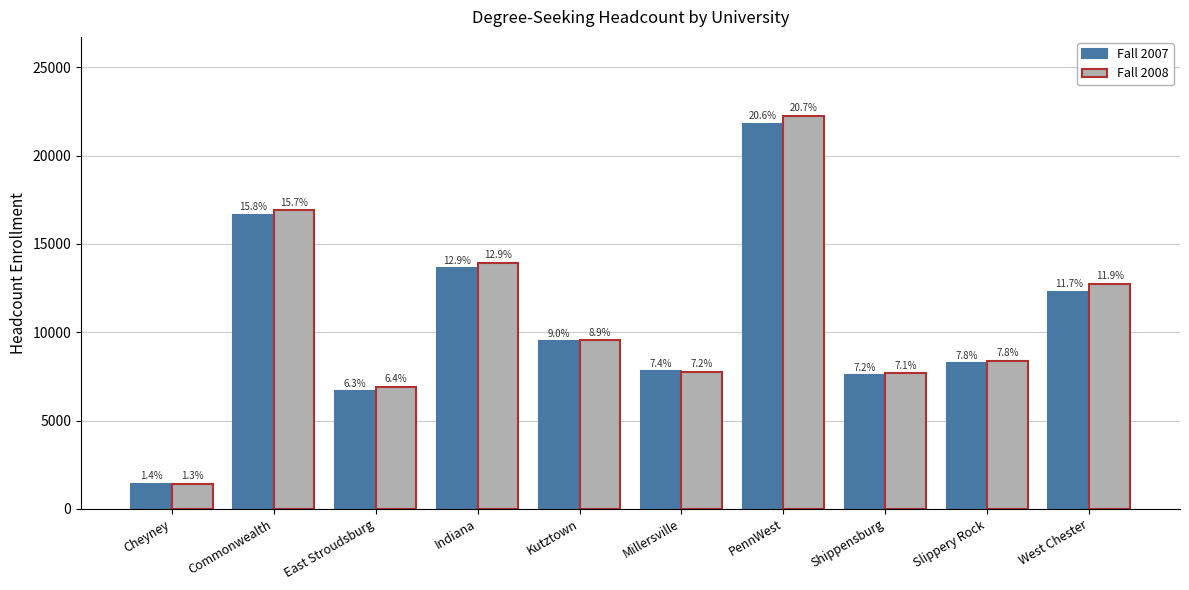

What are all the series names shown in the legend?

Fall 2007, Fall 2008